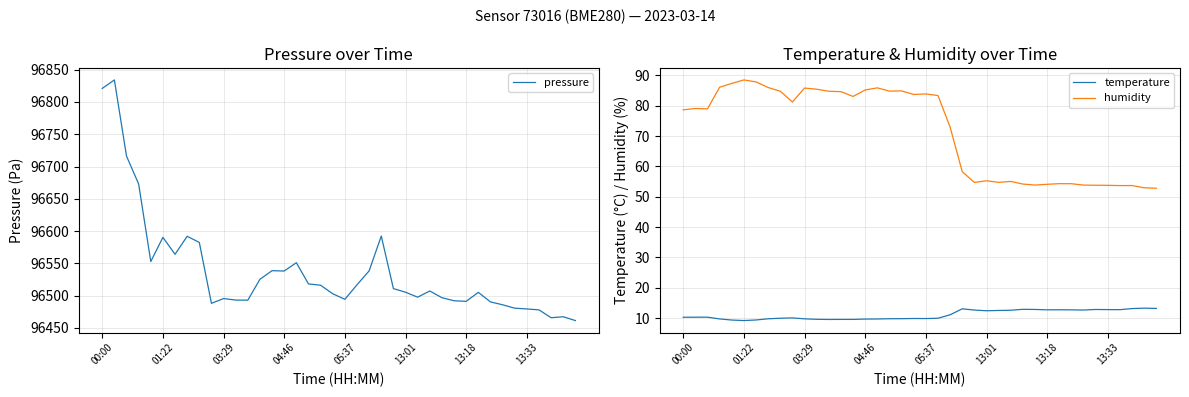

What is the highest value of the humidity series?

88.5